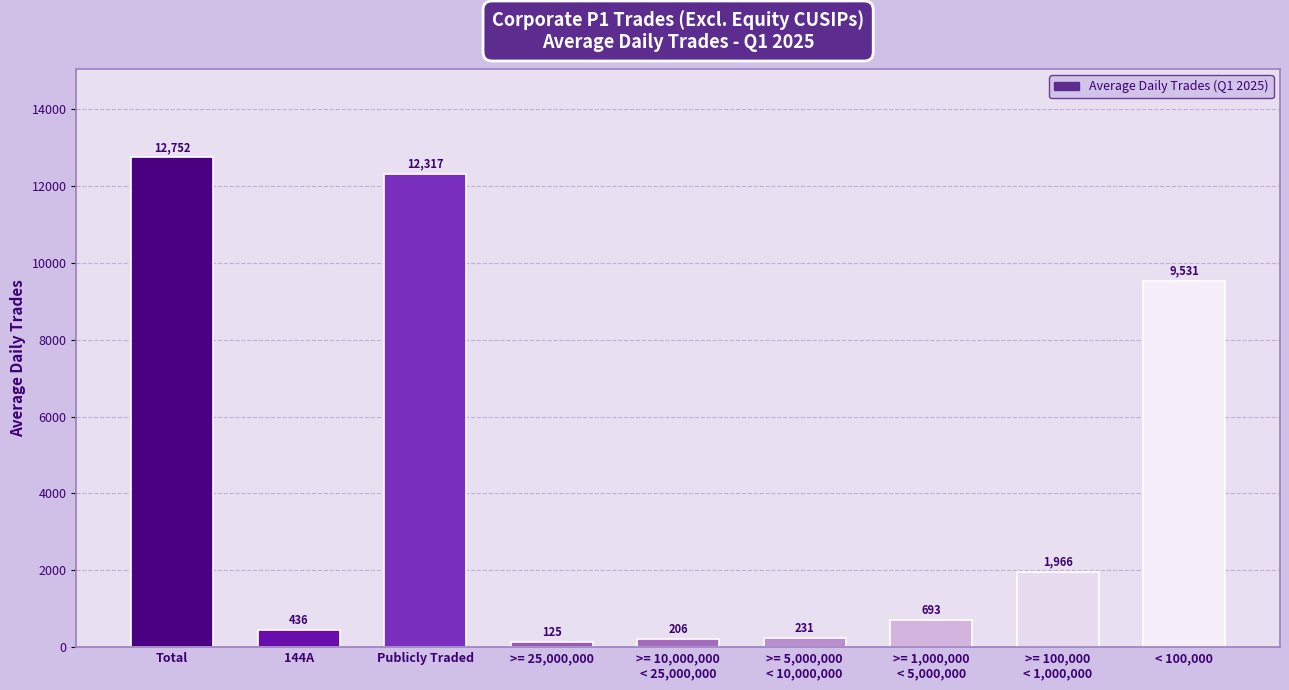

Rank the categories by value from highest to lowest.

Total, Publicly Traded, < 100,000, >= 100,000
< 1,000,000, >= 1,000,000
< 5,000,000, 144A, >= 5,000,000
< 10,000,000, >= 10,000,000
< 25,000,000, >= 25,000,000